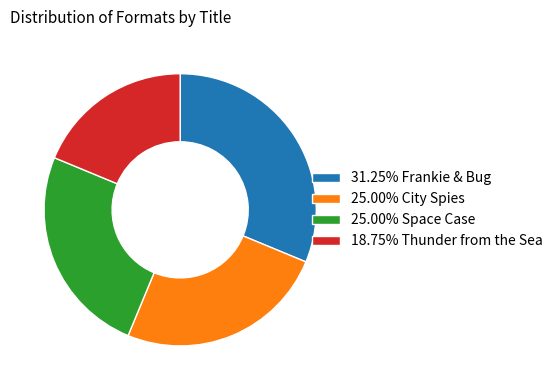

What is the ratio of the value at 25.00% Space Case to the value at 25.00% City Spies?

1.0